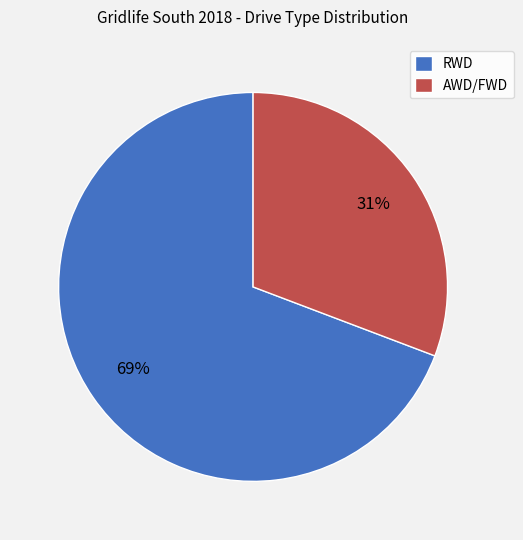

True or false: AWD/FWD accounts for 31% of the total.

True